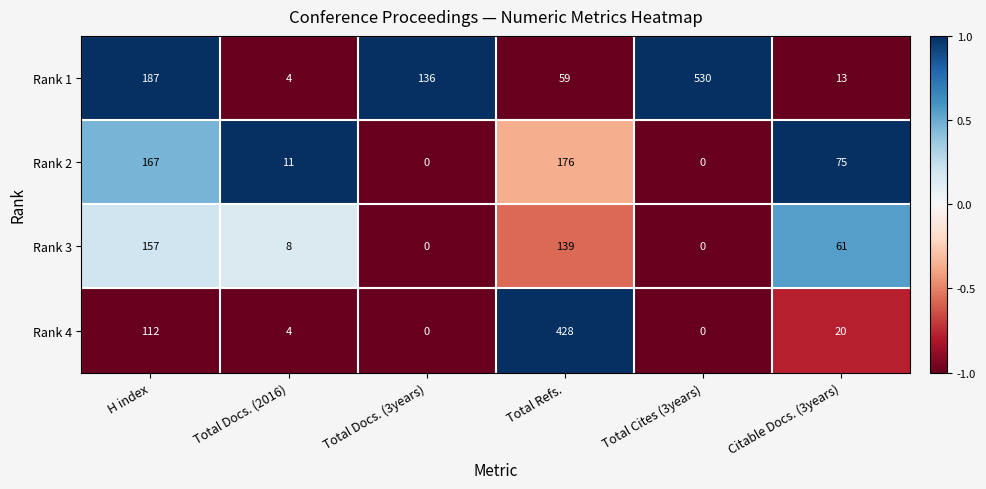

At which label does Rank 4 first exceed 20?

H index